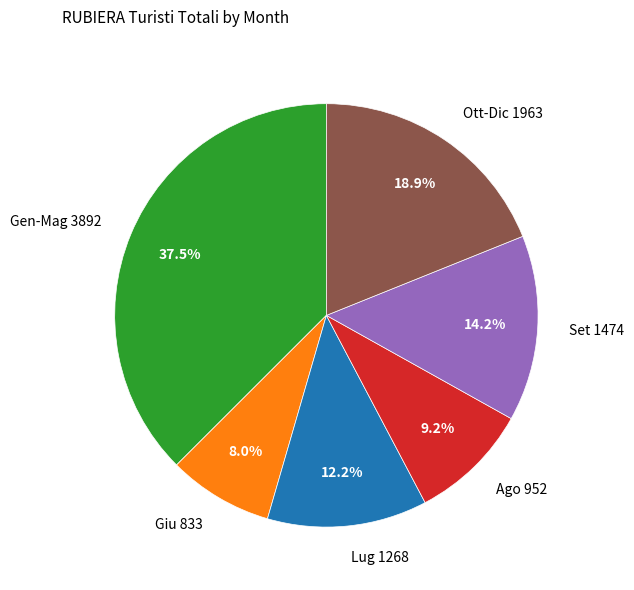

How many slices are in this pie chart?

6